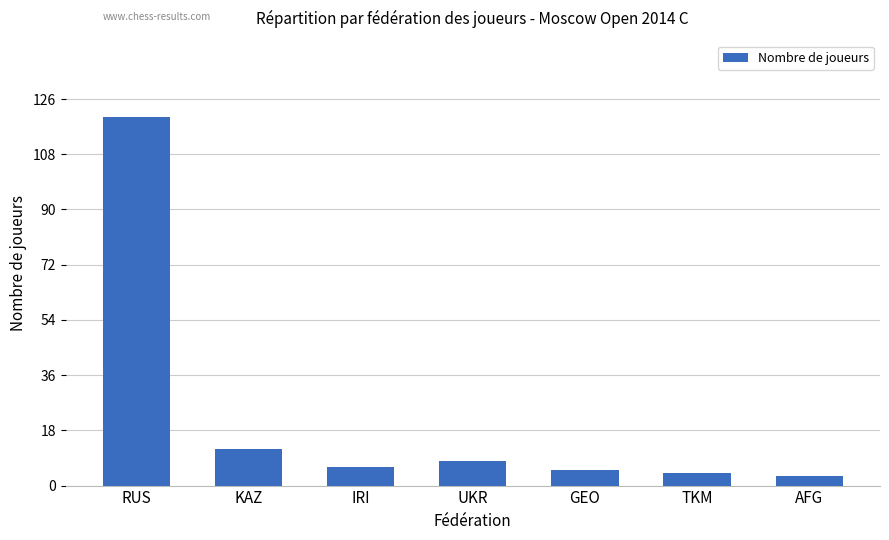

At which label does the data first exceed 6?

RUS